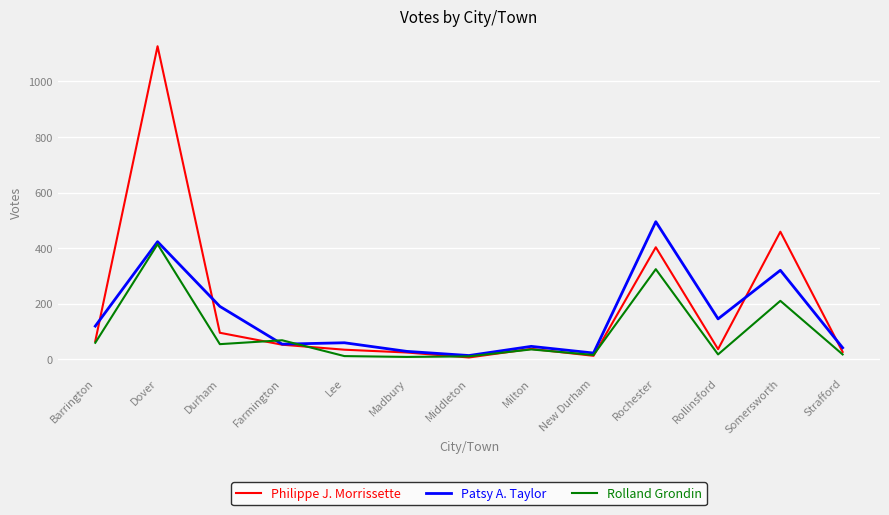

Where is Rolland Grondin nearest to the value 211?

Somersworth